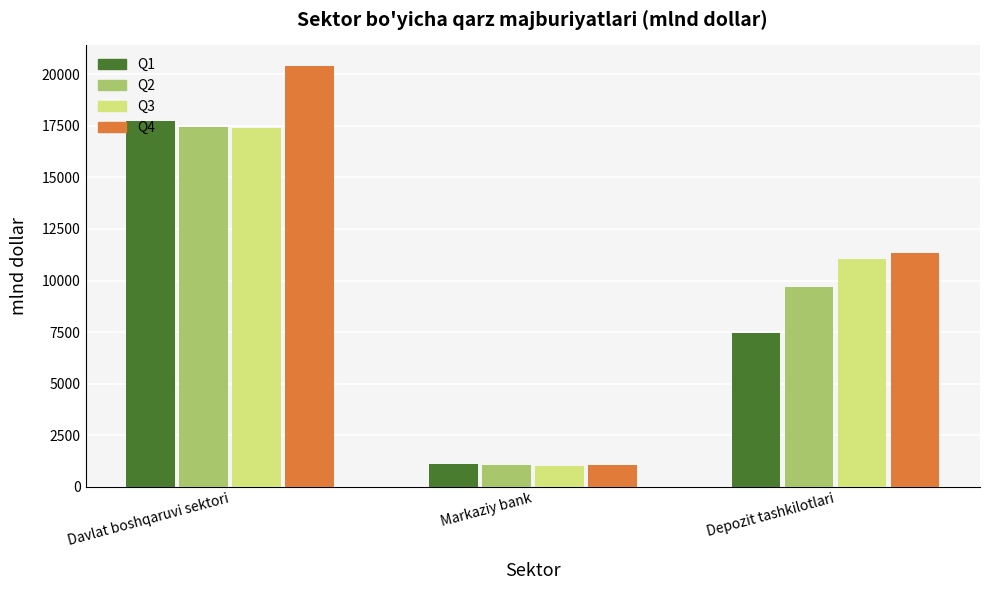

Are the bars grouped side by side (vs. stacked)?

Yes